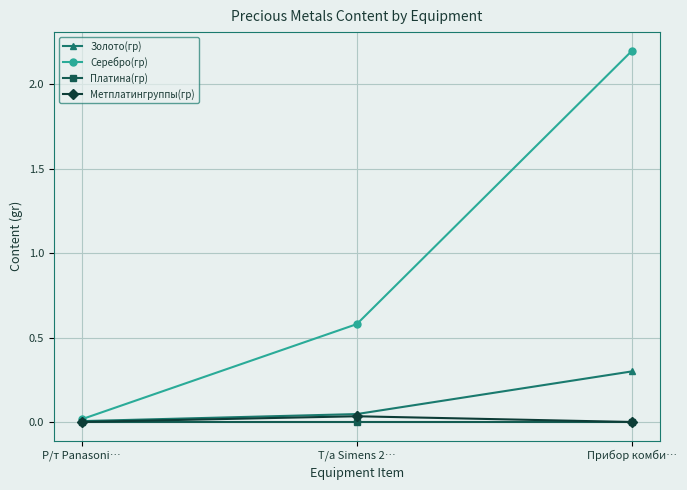

Is the value of Метплатингруппы(гр) at Прибор комби… greater than the value of Серебро(гр) at Т/а Simens 2…?

No